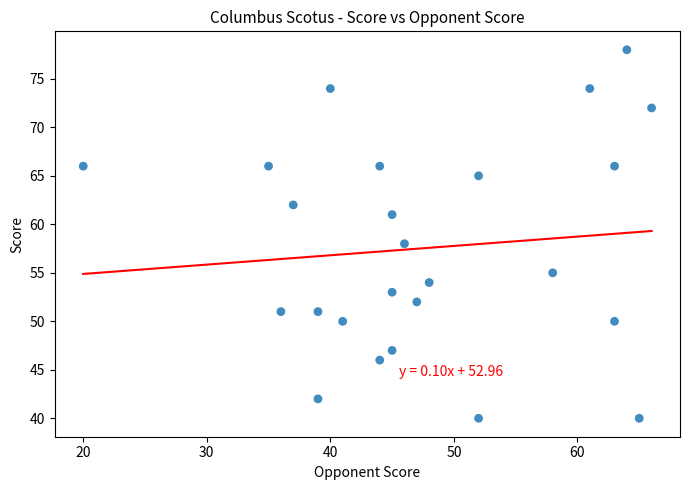

What Y value in the scatter plot is closest to 59?

58